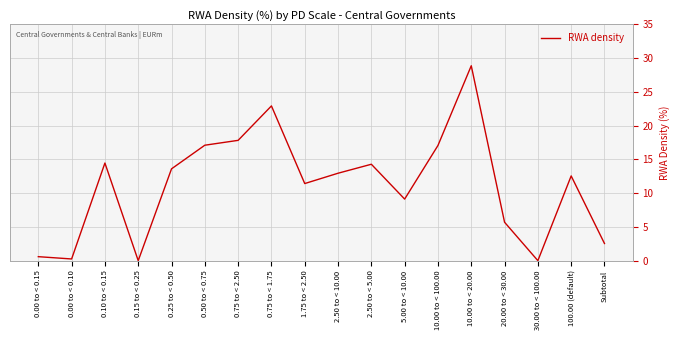

True or false: the data shows 11.4 at 1.75 to < 2.50.

True